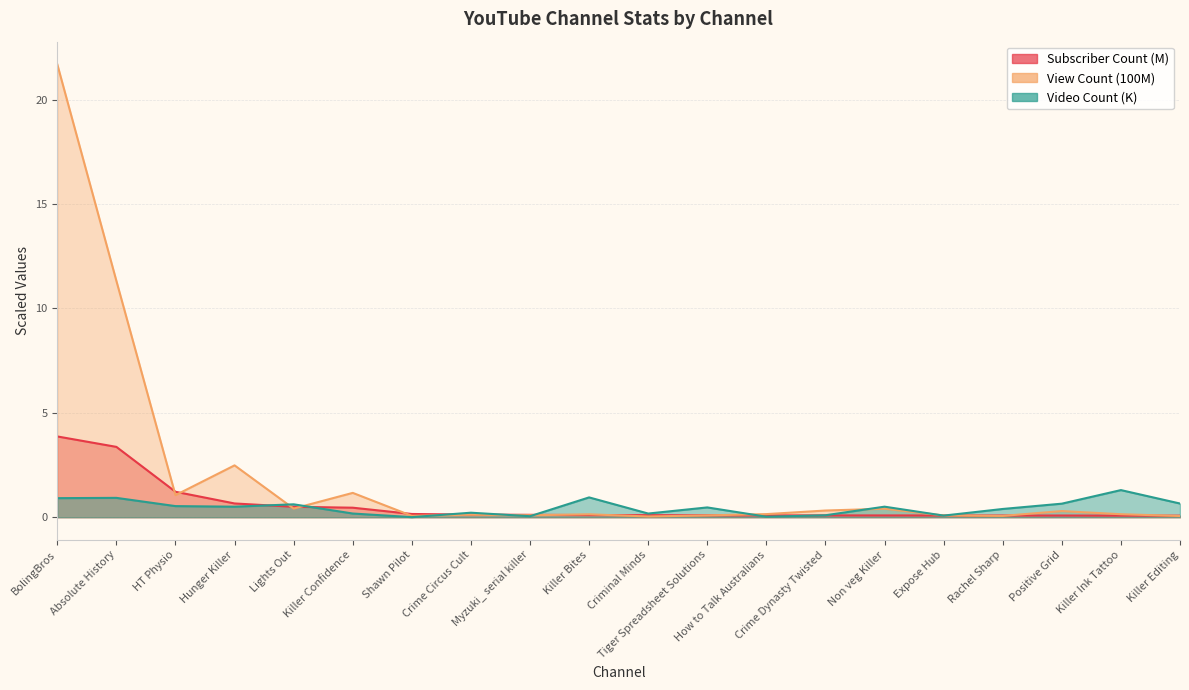

Reading left to right, extract all data points from this chart.

Subscriber Count: BolingBros=3.9	Absolute History=3.4	HT Physio=1.2	Hunger Killer=0.7	Lights Out=0.5	Killer Confidence=0.5	Shawn Pilot=0.2	Crime Circus Cult=0.1	Myzuki_ serial killer=0.1	Killer Bites=0.1	Criminal Minds=0.1	Tiger Spreadsheet Solutions=0.1	How to Talk Australians=0.1	Crime Dynasty Twisted=0.1	Non veg Killer=0.1	Expose Hub=0.1	Rachel Sharp=0.1	Positive Grid=0.1	Killer Ink Tattoo=0.1	Killer Editing=0.1
View Count: BolingBros=21.7	Absolute History=11.3	HT Physio=1.1	Hunger Killer=2.5	Lights Out=0.4	Killer Confidence=1.2	Shawn Pilot=0.1	Crime Circus Cult=0.1	Myzuki_ serial killer=0.1	Killer Bites=0.1	Criminal Minds=0.0	Tiger Spreadsheet Solutions=0.1	How to Talk Australians=0.1	Crime Dynasty Twisted=0.3	Non veg Killer=0.4	Expose Hub=0.1	Rachel Sharp=0.1	Positive Grid=0.3	Killer Ink Tattoo=0.1	Killer Editing=0.1
Video Count: BolingBros=0.9	Absolute History=0.9	HT Physio=0.5	Hunger Killer=0.5	Lights Out=0.6	Killer Confidence=0.2	Shawn Pilot=0.0	Crime Circus Cult=0.2	Myzuki_ serial killer=0.0	Killer Bites=0.9	Criminal Minds=0.2	Tiger Spreadsheet Solutions=0.5	How to Talk Australians=0.0	Crime Dynasty Twisted=0.1	Non veg Killer=0.5	Expose Hub=0.1	Rachel Sharp=0.4	Positive Grid=0.7	Killer Ink Tattoo=1.3	Killer Editing=0.7